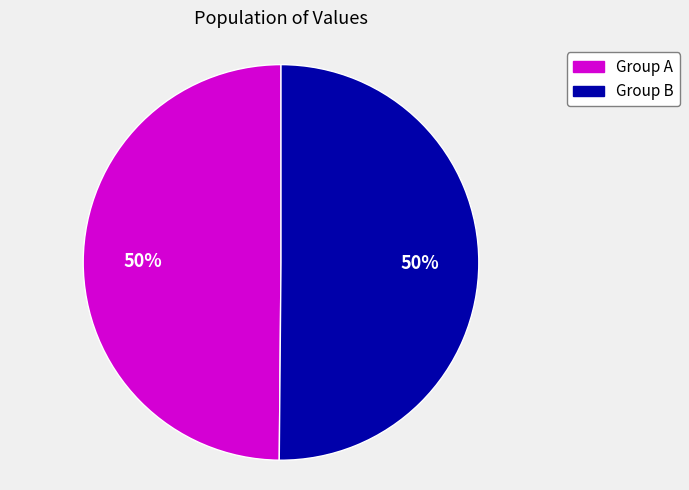

To the nearest percent, what is the average slice percentage?

50%